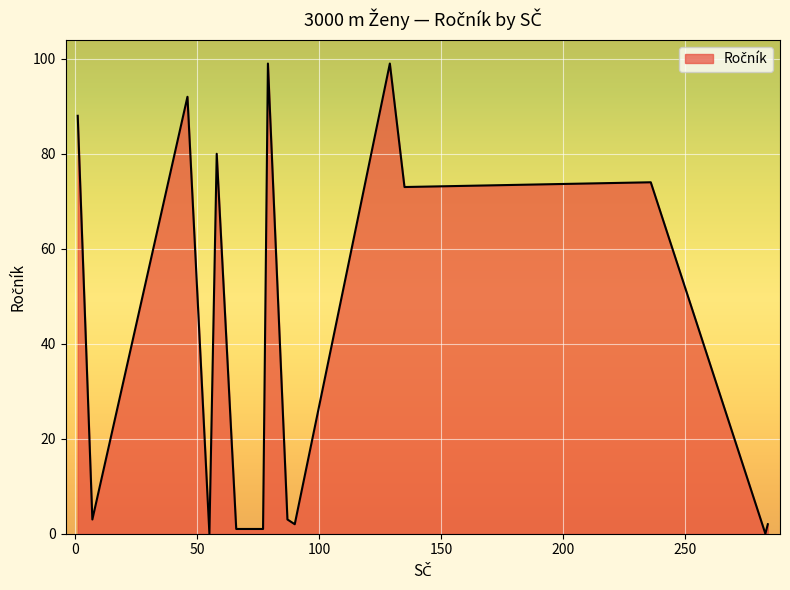

What is the maximum value shown in the chart?

99